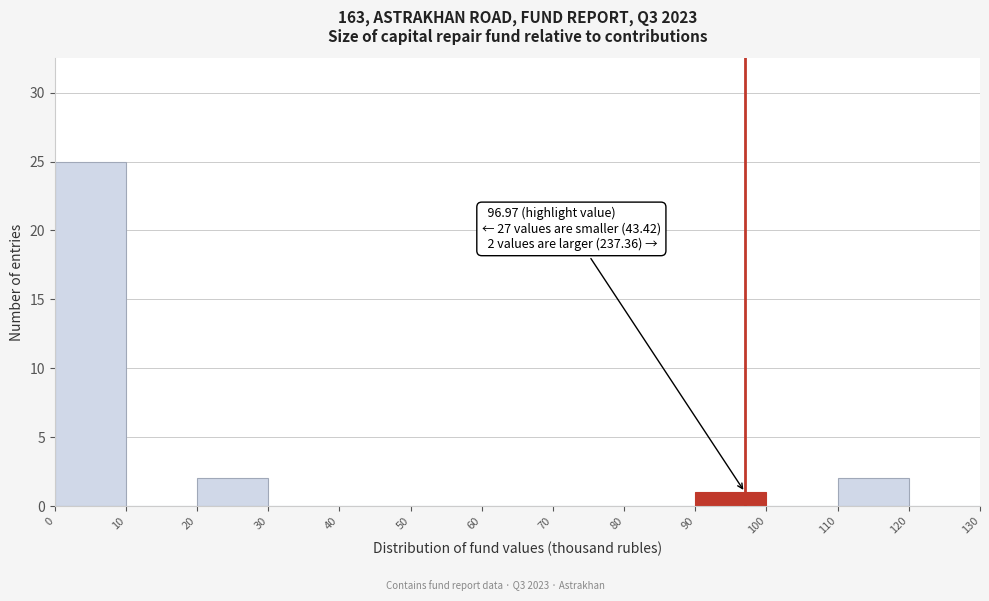

Over which range of the x-axis is the bar tallest?

0 to 10